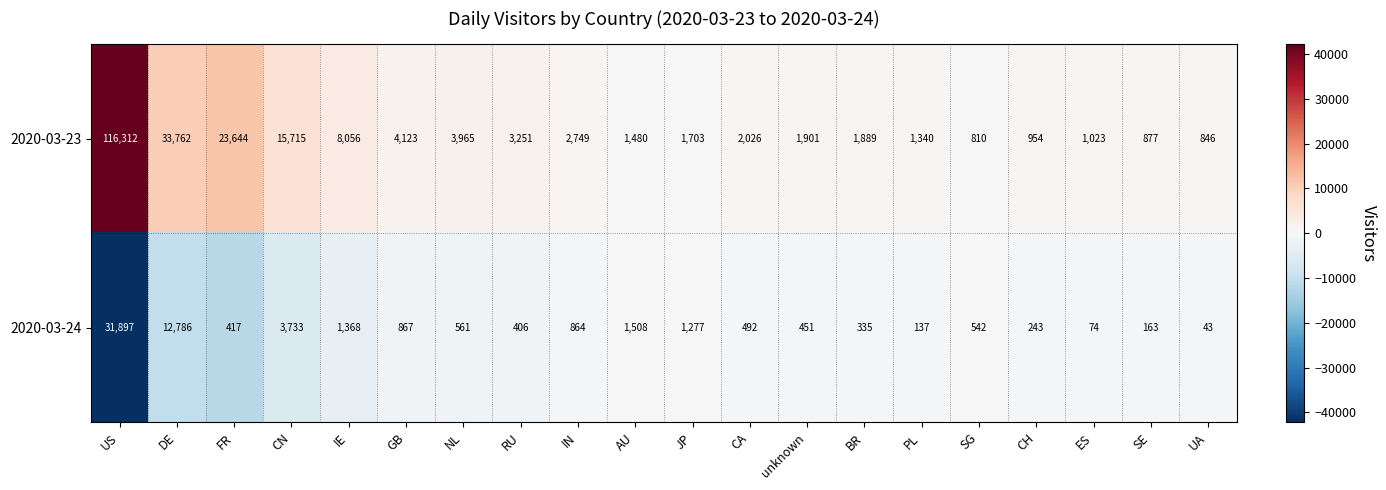

Is it true that 2020-03-23 equals 4123 at GB?

True